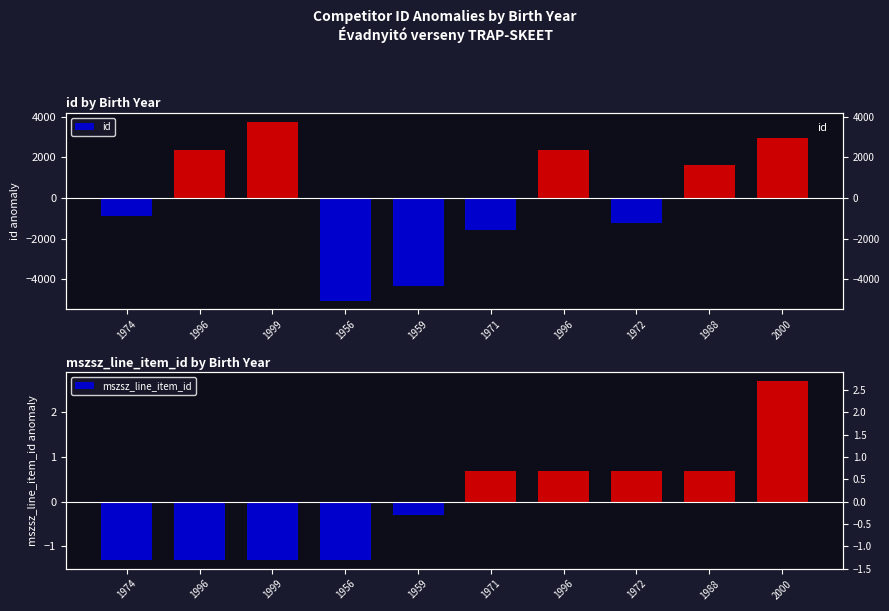

Reading left to right, extract all data points from this chart.

id: 1974=-908.1	1996=2360.9	1999=3739.9	1956=-5039.1	1959=-4325.1	1971=-1559.1	1996=2379.9	1972=-1220.1	1988=1621.9	2000=2948.9
mszsz_line_item_id: 1974=-1.3	1996=-1.3	1999=-1.3	1956=-1.3	1959=-0.3	1971=0.7	1996=0.7	1972=0.7	1988=0.7	2000=2.7